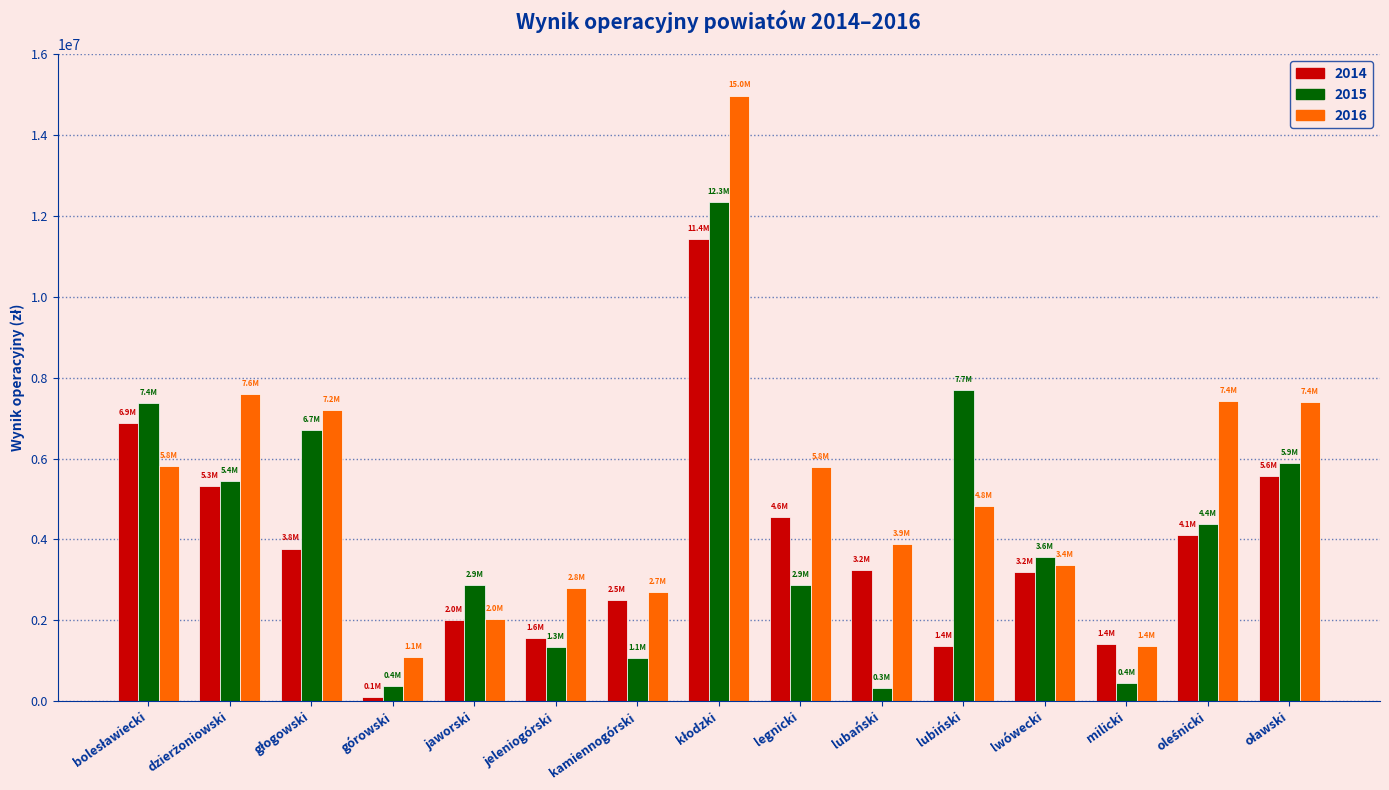

What is the sum of the 2015 values at lwówecki and lubański?

3898492.7